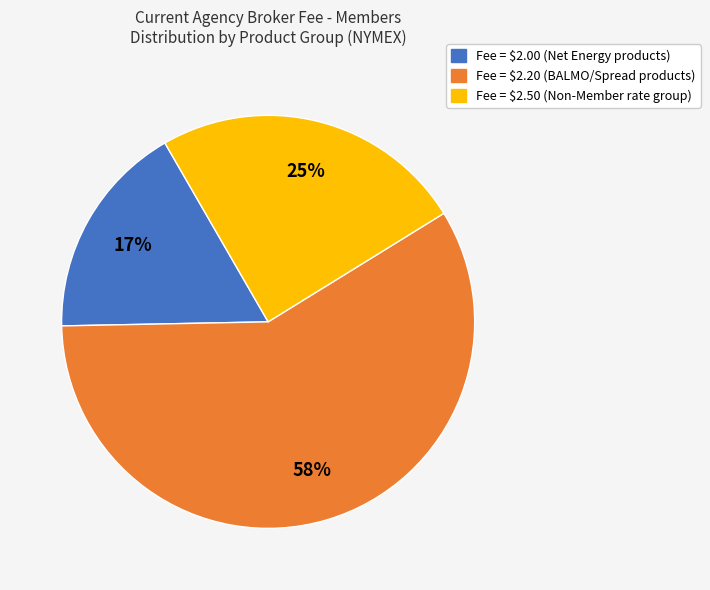

True or false: Fee = $2.00 (Net Energy products) accounts for 23% of the total.

False